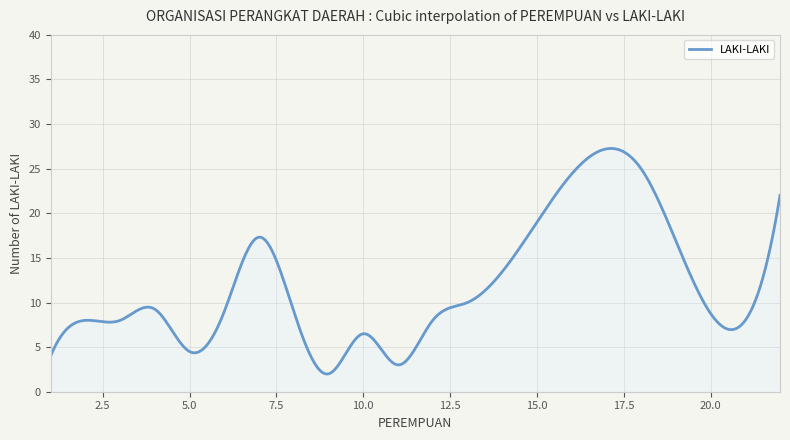

What is the difference between the maximum and minimum values?

25.3